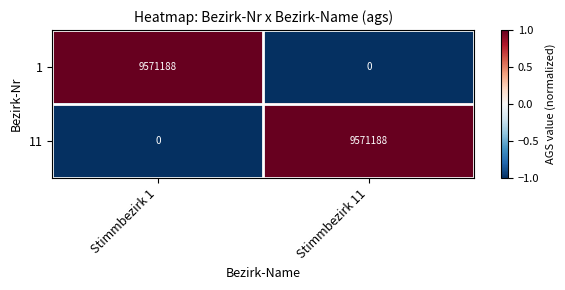

Reading left to right, extract all data points from this chart.

1: Stimmbezirk 1=9571188	Stimmbezirk 11=0
11: Stimmbezirk 1=0	Stimmbezirk 11=9571188